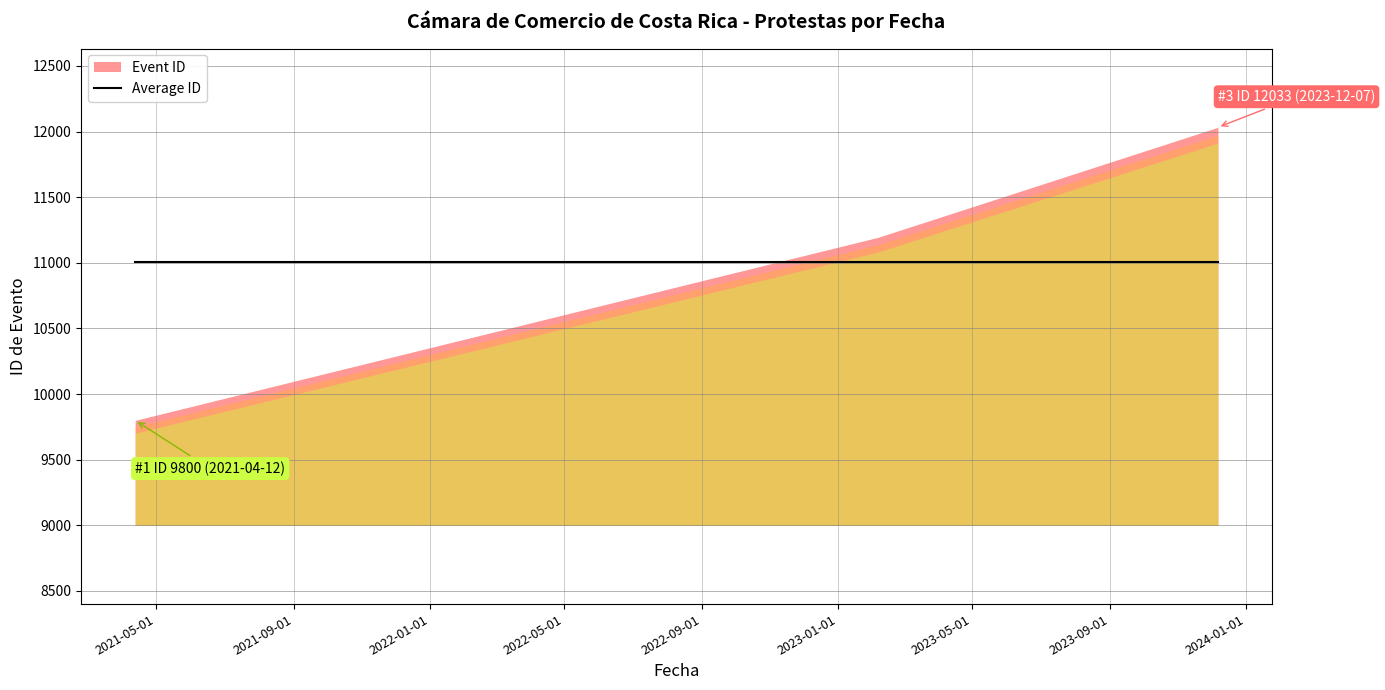

What is the change in value from 2021-04-12 to 2023-02-06?

+1395